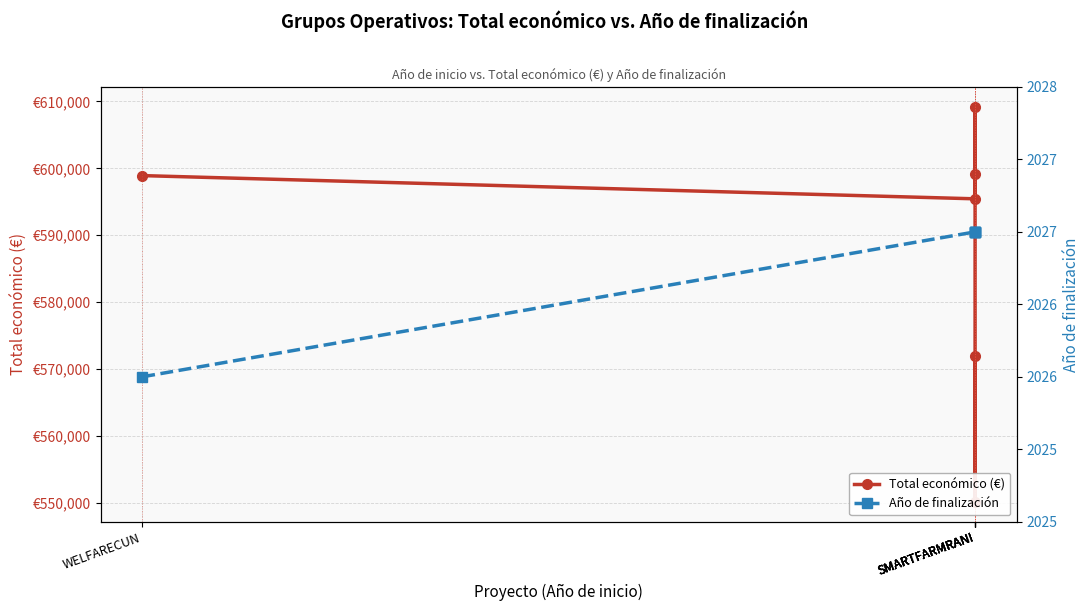

At which category is the sum across all series the highest?

SMARTFARMRANI